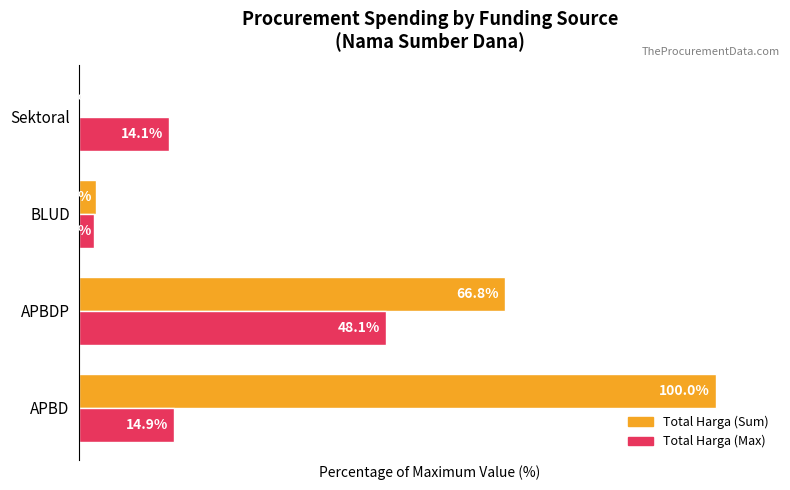

Which category has the highest value in the Total Harga (Max) series?

APBDP